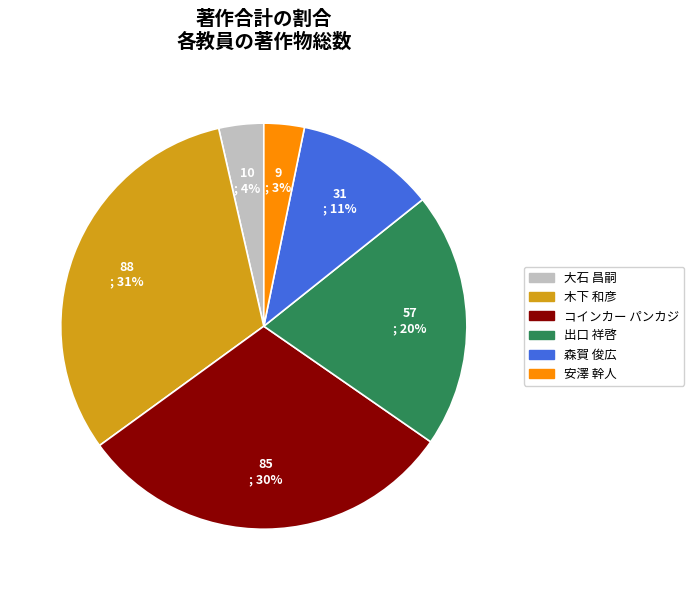

Is it true that コインカー パンカジ is 44% of the pie?

False